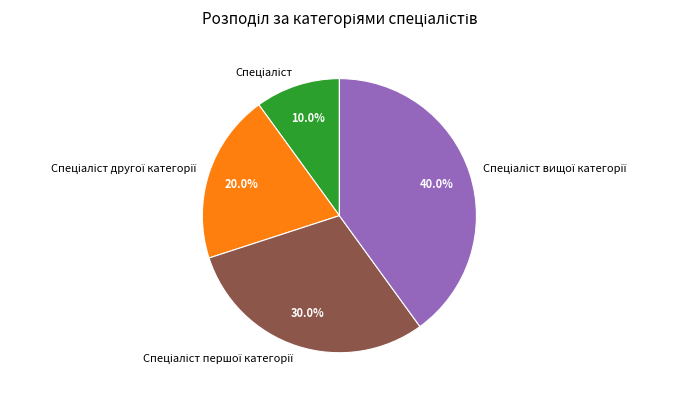

Is there a majority slice in this chart?

No